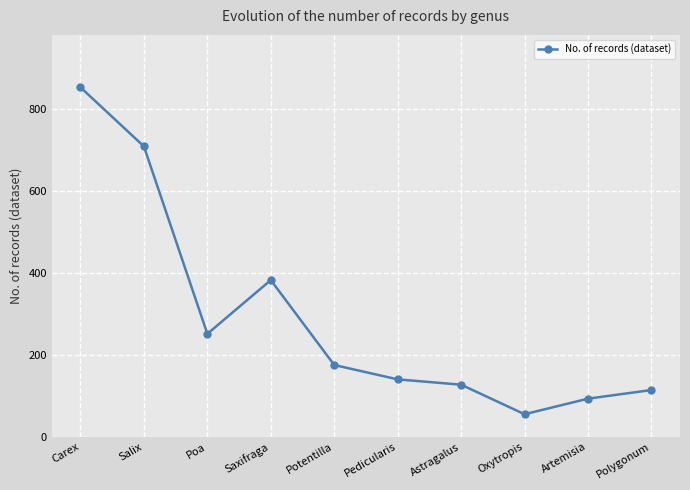

The value at Poa is 251. True or false?

True